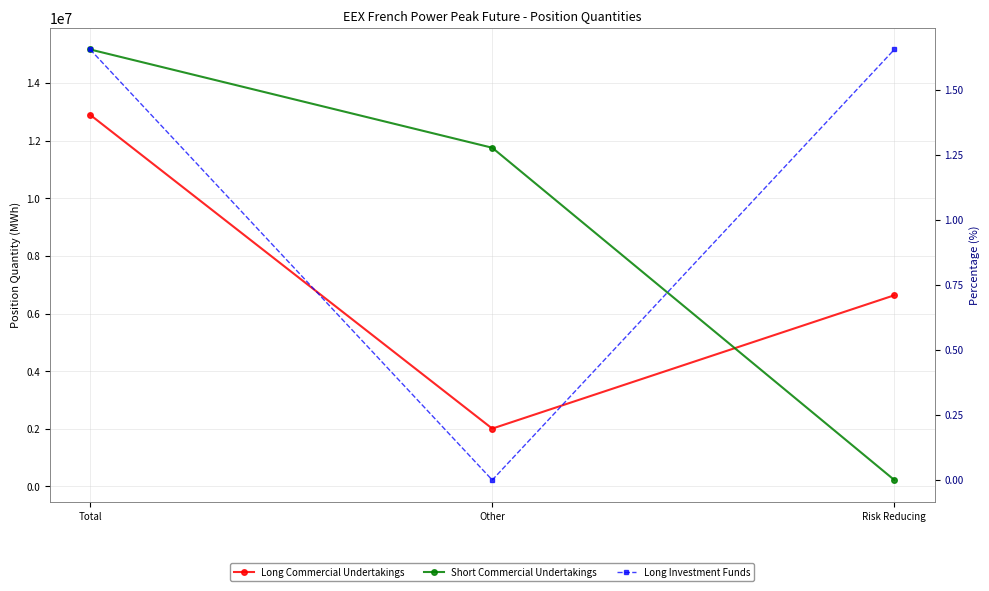

How many values in the Short Commercial Undertakings series exceed 11754036?

1